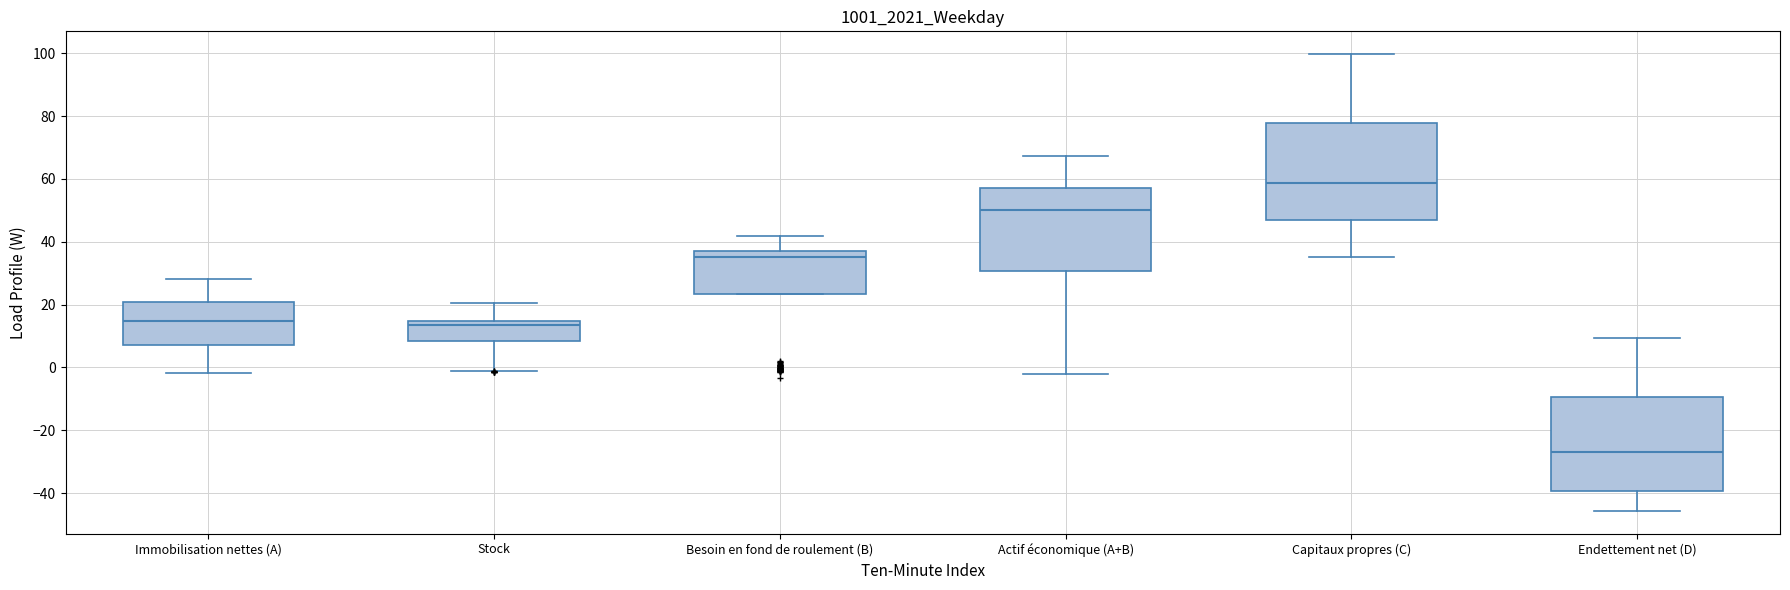

Where does the median line of the box for Endettement net (D) sit on the y-axis? The values are not printed on the chart, so give them approximately, as read against the axis.

-28